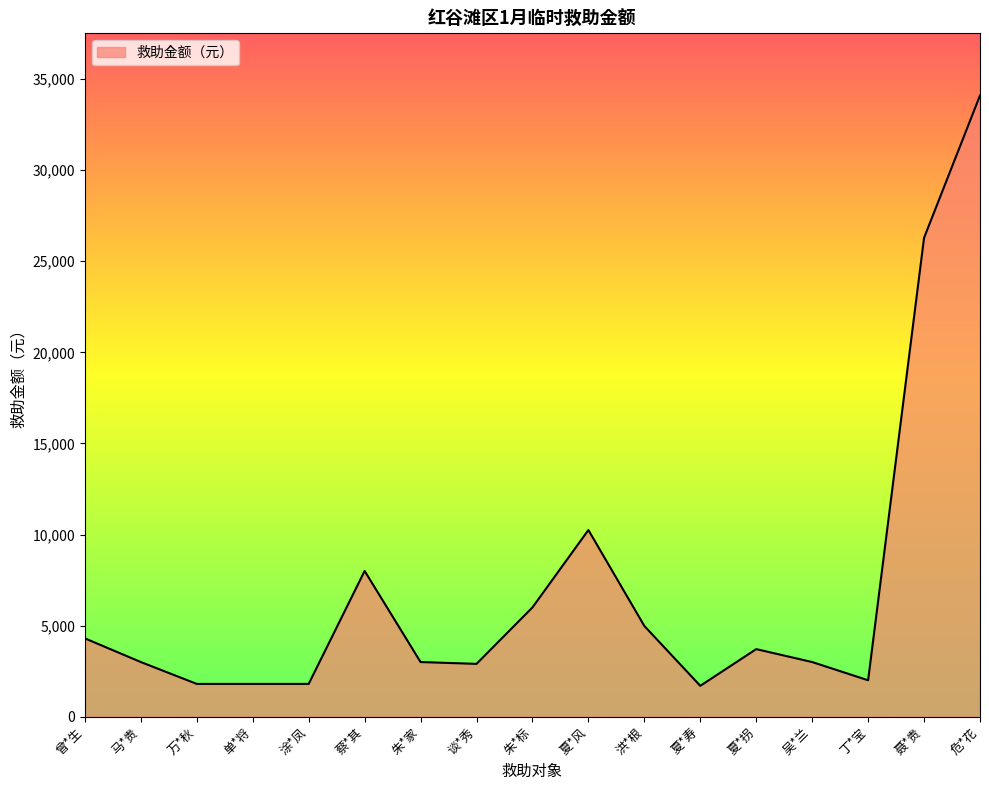

The chart shows a value of 47064 at 聂*贵. True or false?

False